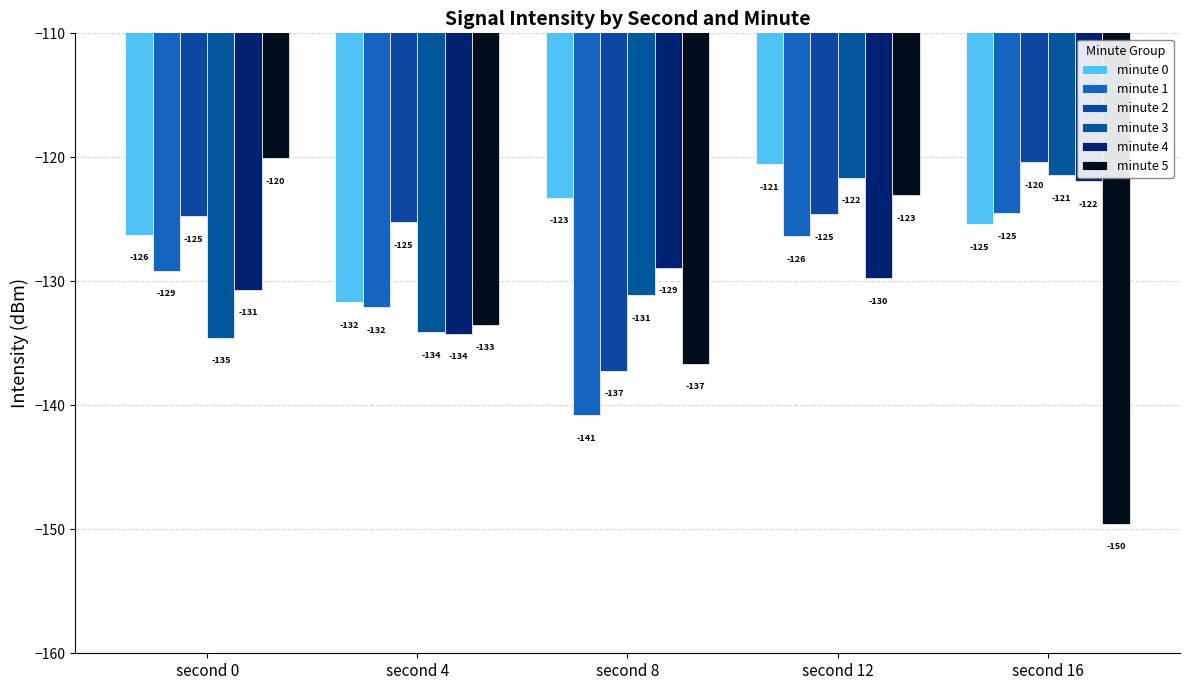

What is the maximum value shown in the chart?

-120.1